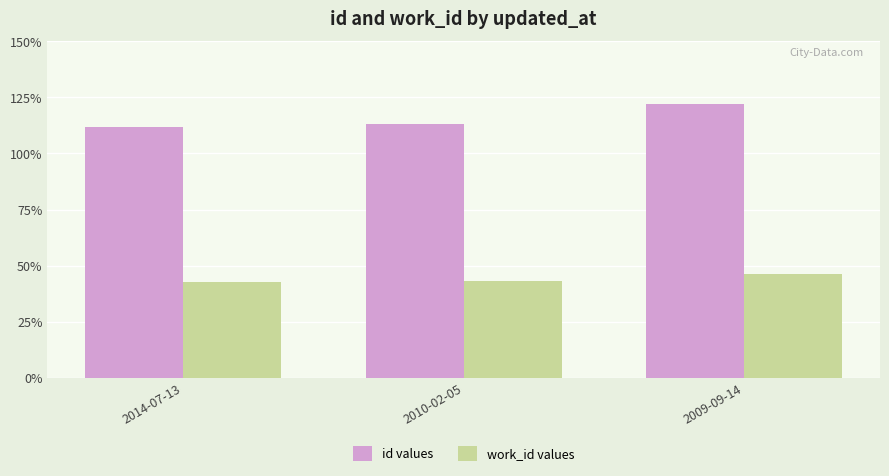

Reading left to right, what are all the values shown in this chart?

id values: 11163	11309	12195
work_id values: 4272	4326	4628